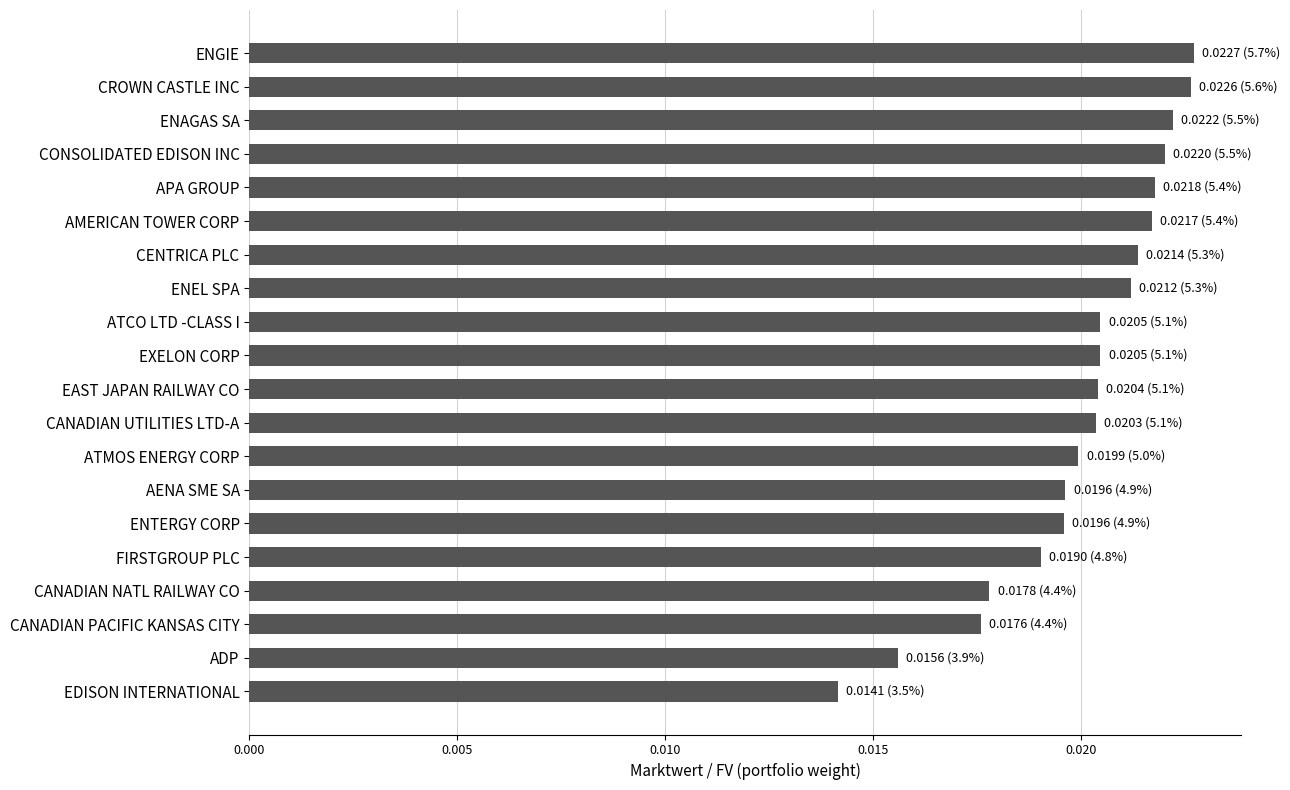

Which has a higher value, ATCO LTD -CLASS I or EDISON INTERNATIONAL?

ATCO LTD -CLASS I